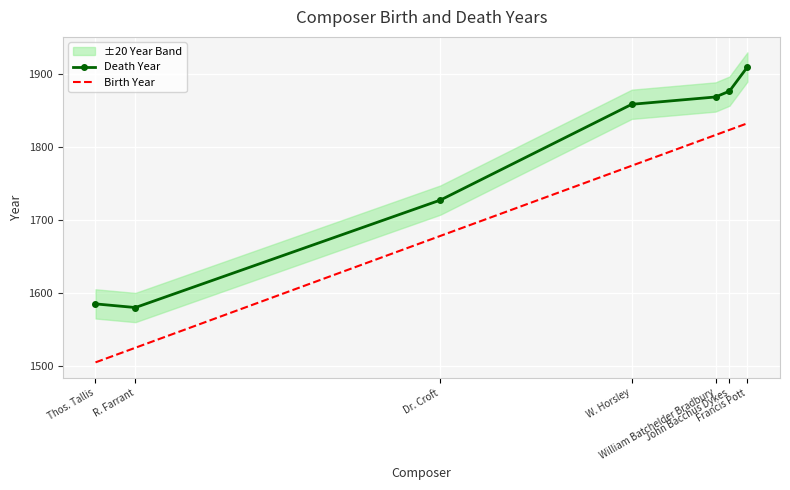

Is it true that Birth Year equals 1505 at Thos. Tallis?

True